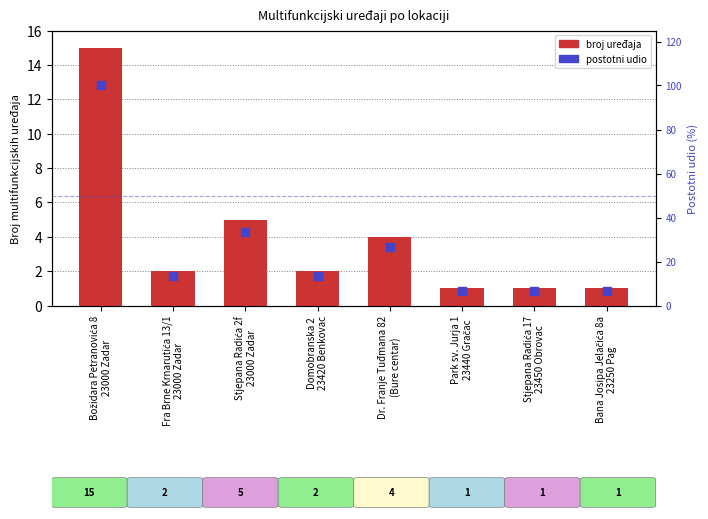

Is the value of MULTIFUNKCIJSKI at Bana Josipa Jelačića 8a
23250 Pag greater than the value of postotni udio at Fra Brne Krnarutića 13/1
23000 Zadar?

No